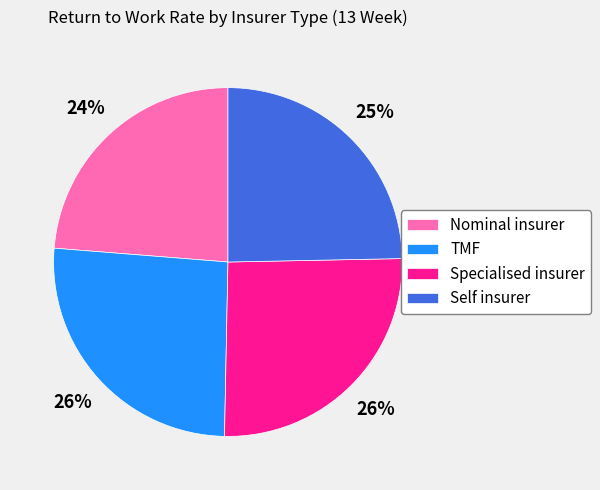

True or false: Nominal insurer accounts for 24% of the total.

True